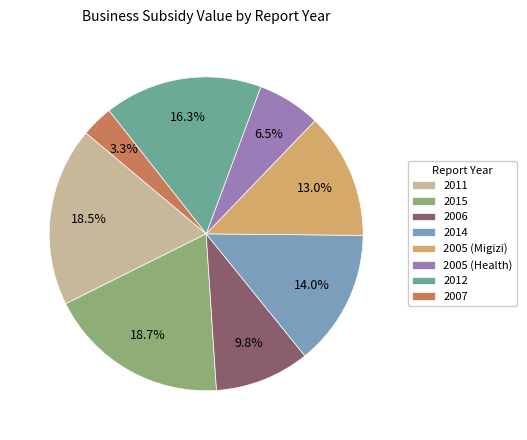

Combined, what portion of the pie is 2005 (Migizi) and 2012?

29.3%